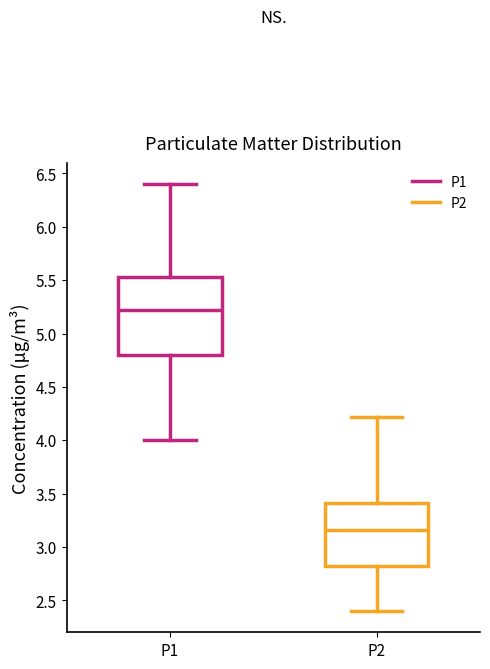

Reading left to right, transcribe this box plot: for each box, give where its median line is, the range the box spans, and where its two whiskers end, as read against the y-axis. The values are not printed on the chart, so give them approximately, as read against the axis.

P1: median 5.20, box 4.80 to 5.55, whiskers 4.00 to 6.40
P2: median 3.15, box 2.80 to 3.40, whiskers 2.40 to 4.20